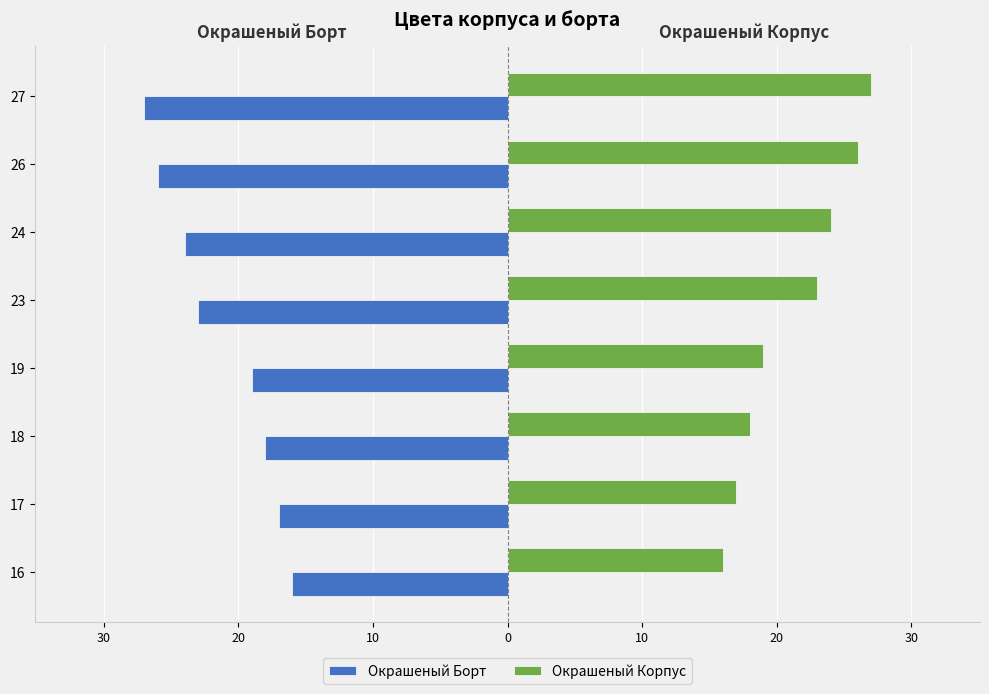

What are all the series names shown in the legend?

Окрашеный Борт, Окрашеный Корпус